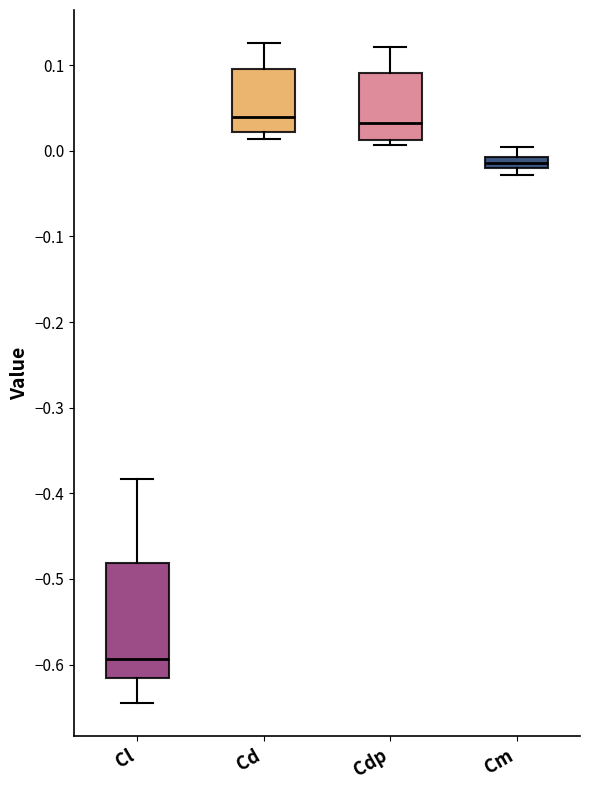

Where does the median line of the box for Cdp sit on the y-axis? The values are not printed on the chart, so give them approximately, as read against the axis.

0.03